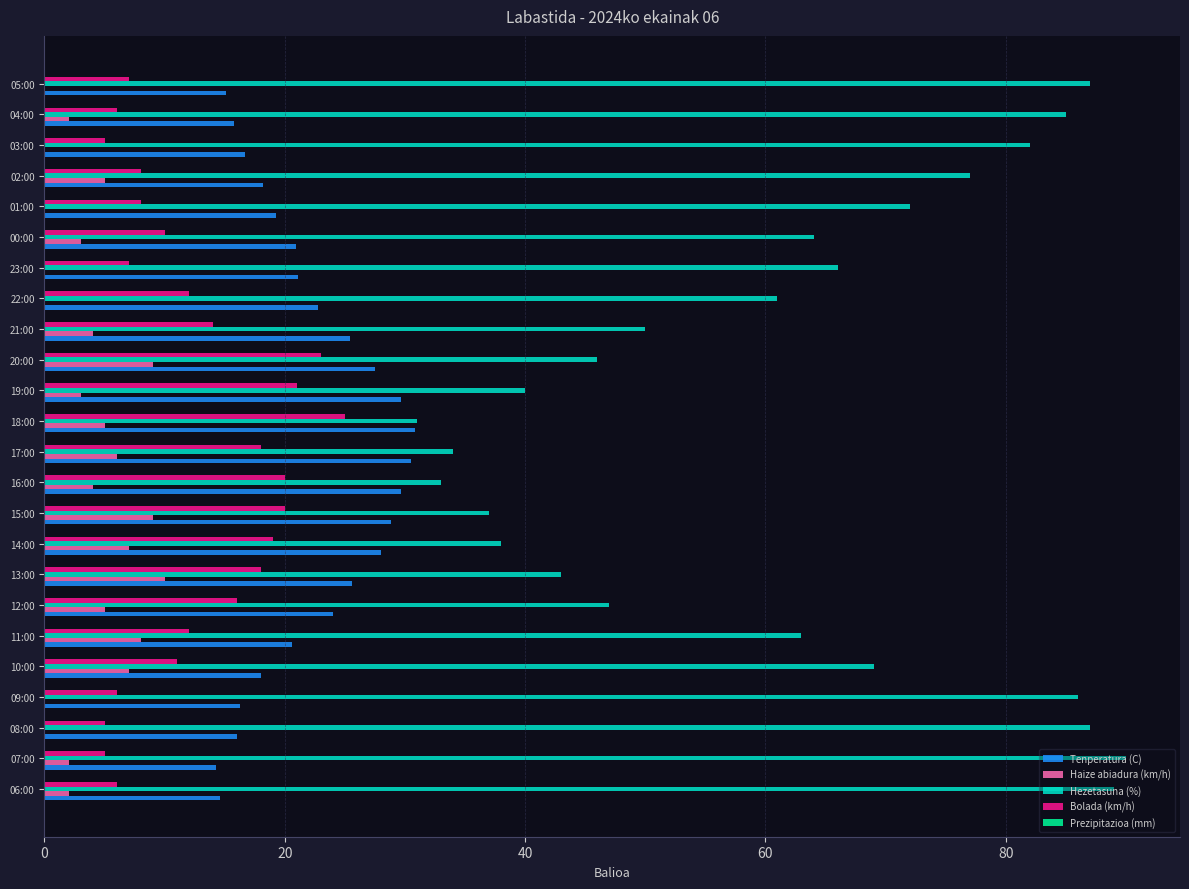

True or false: Hezetasuna (%) has a value of 17.5 at 08:00.

False